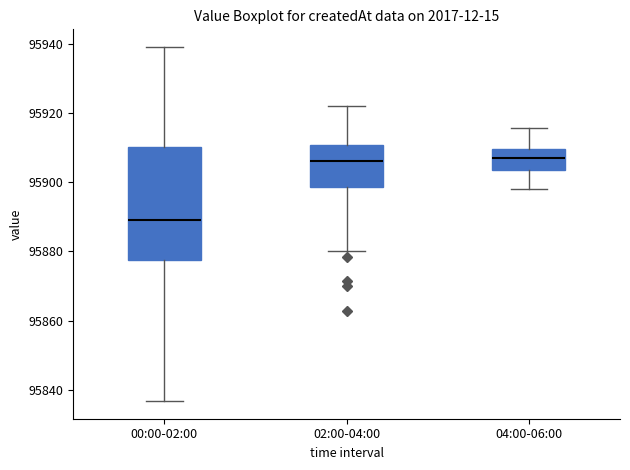

Reading left to right, read every box against the y-axis: the position of its median line, the range the box covers, and the ends of its whiskers. The values are not printed on the chart, so give them approximately, as read against the axis.

00:00-02:00: median 95890, box 95878 to 95910, whiskers 95836 to 95940
02:00-04:00: median 95906, box 95898 to 95910, whiskers 95880 to 95922
04:00-06:00: median 95908, box 95904 to 95910, whiskers 95898 to 95916